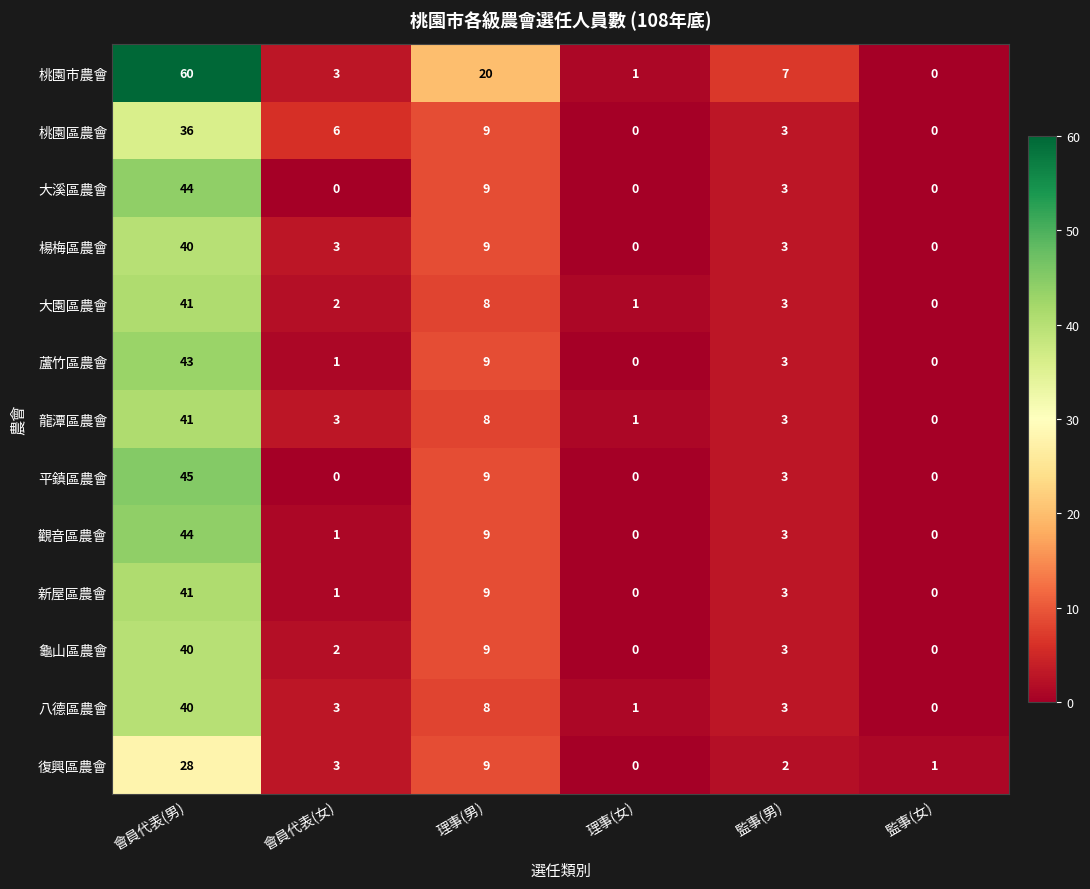

Which series changed the most between 會員代表(男) and 監事(男)?

桃園市農會